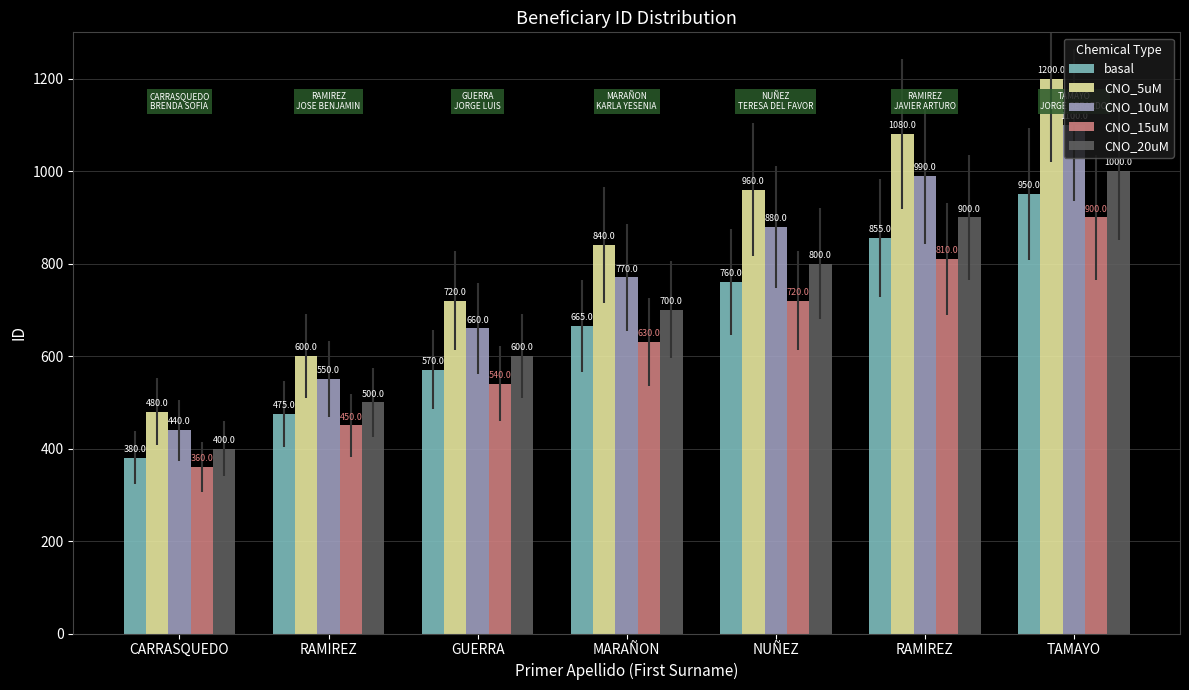

Are the bars grouped side by side (vs. stacked)?

Yes